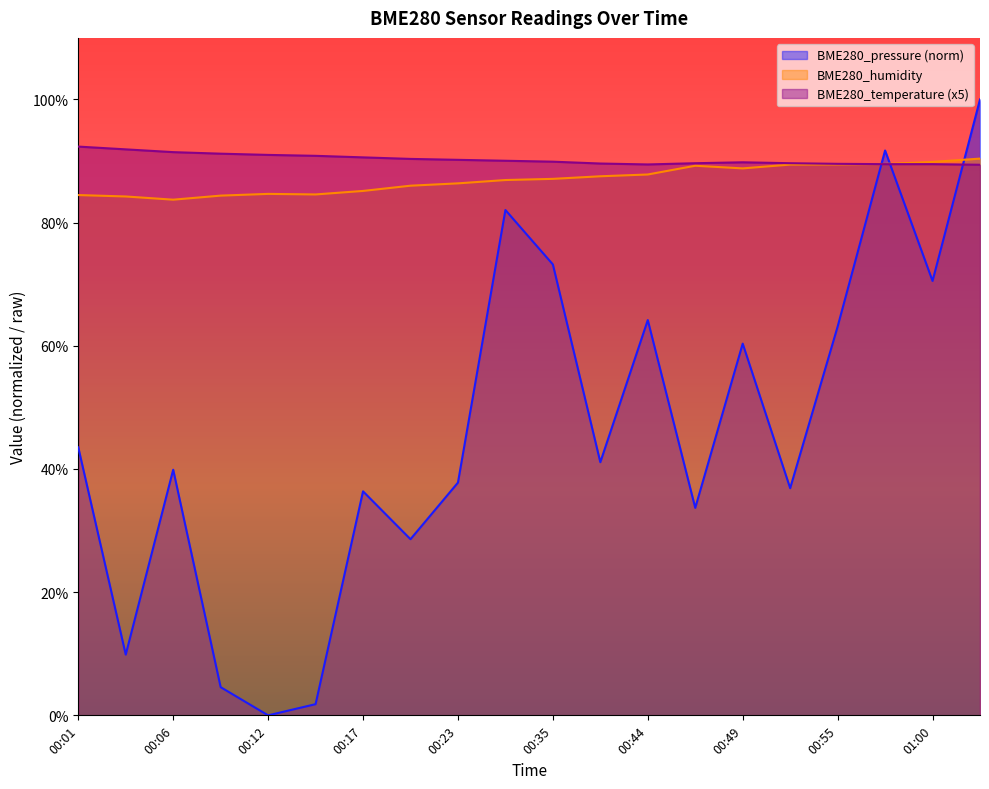

True or false: BME280_humidity and BME280_pressure intersect in this chart.

True